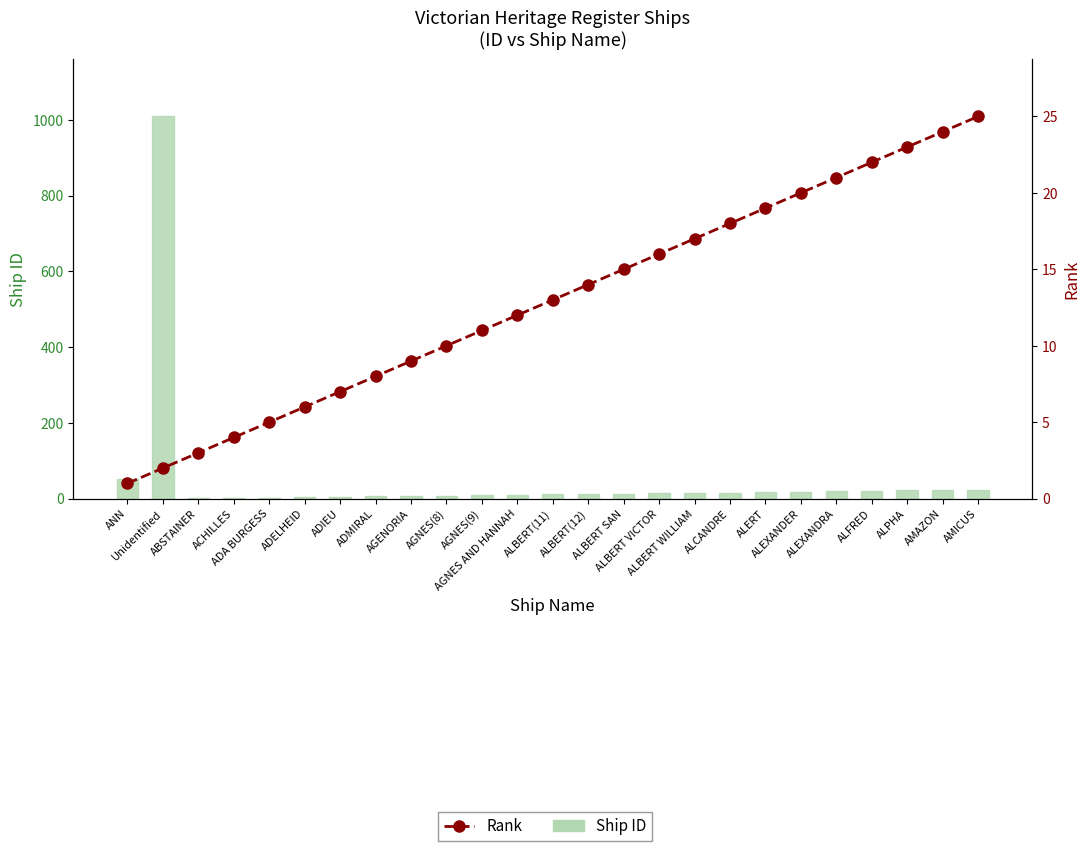

Does the chart contain any negative values?

No